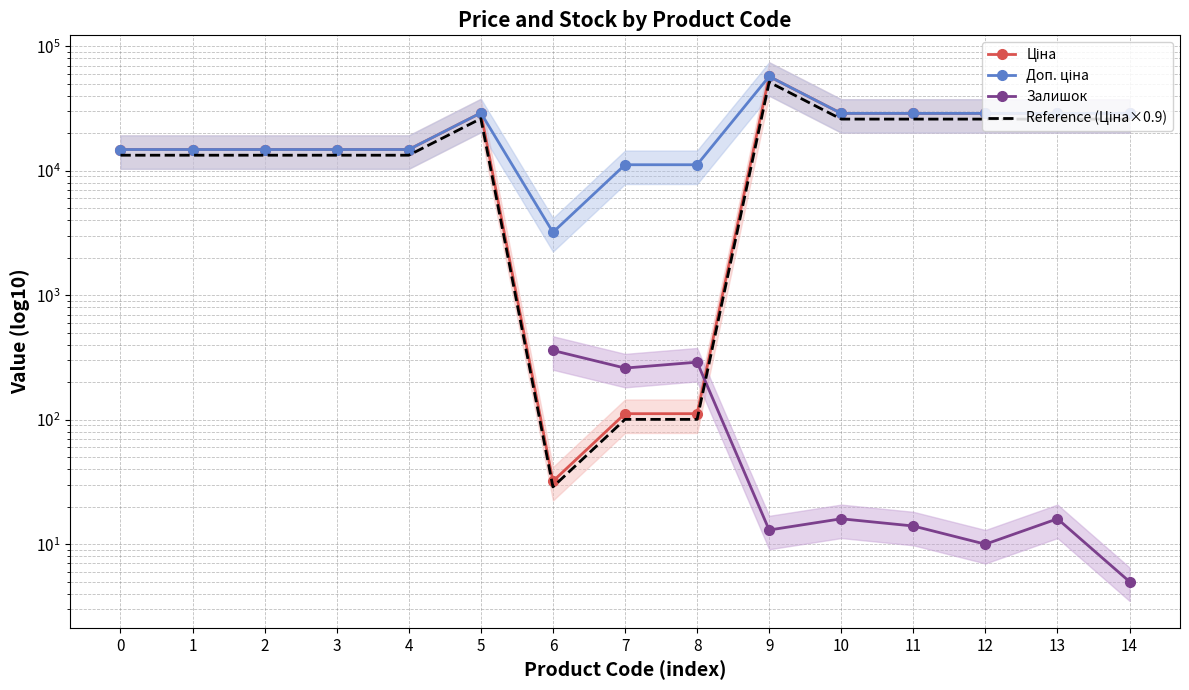

At which category does Ціна reach its first local peak?

5